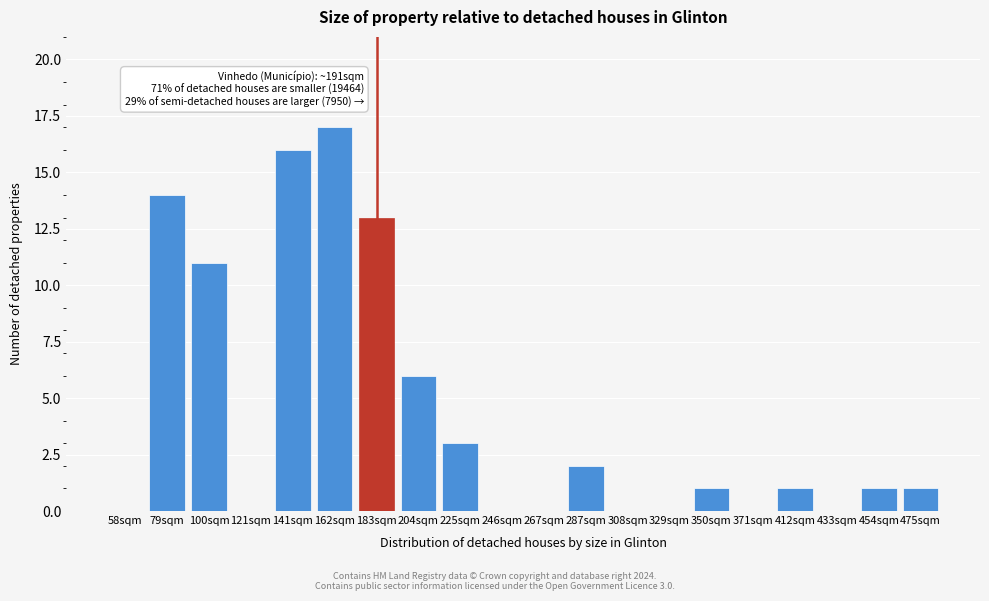

What is the greatest value displayed?

17